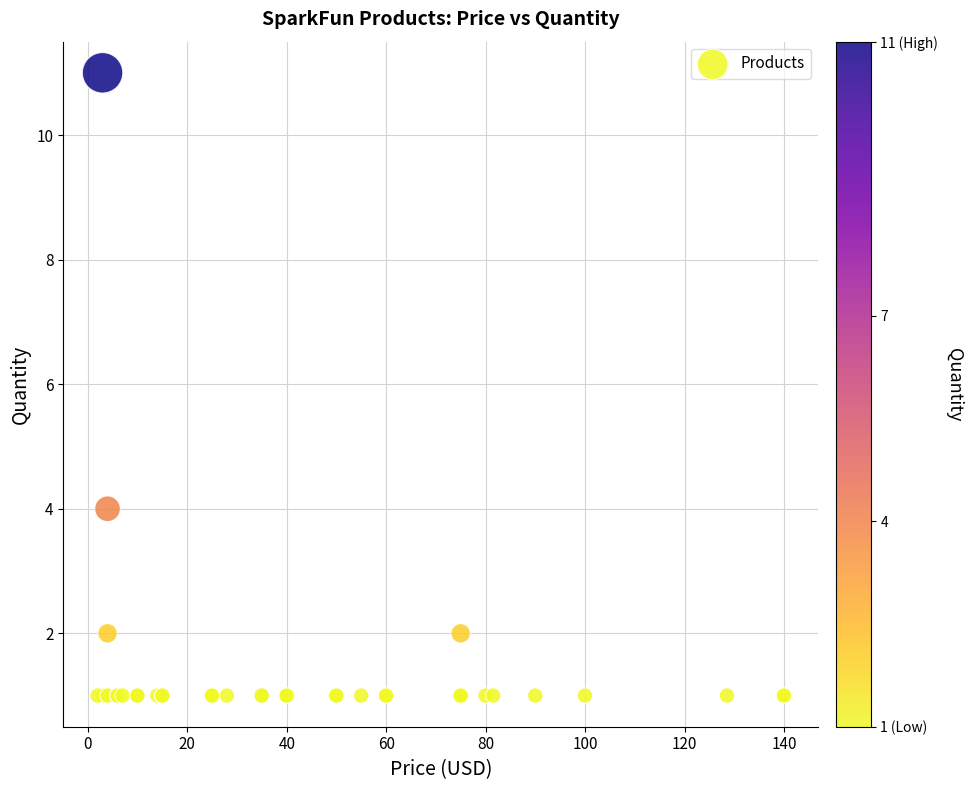

What Y value in the scatter plot is closest to 6?

4